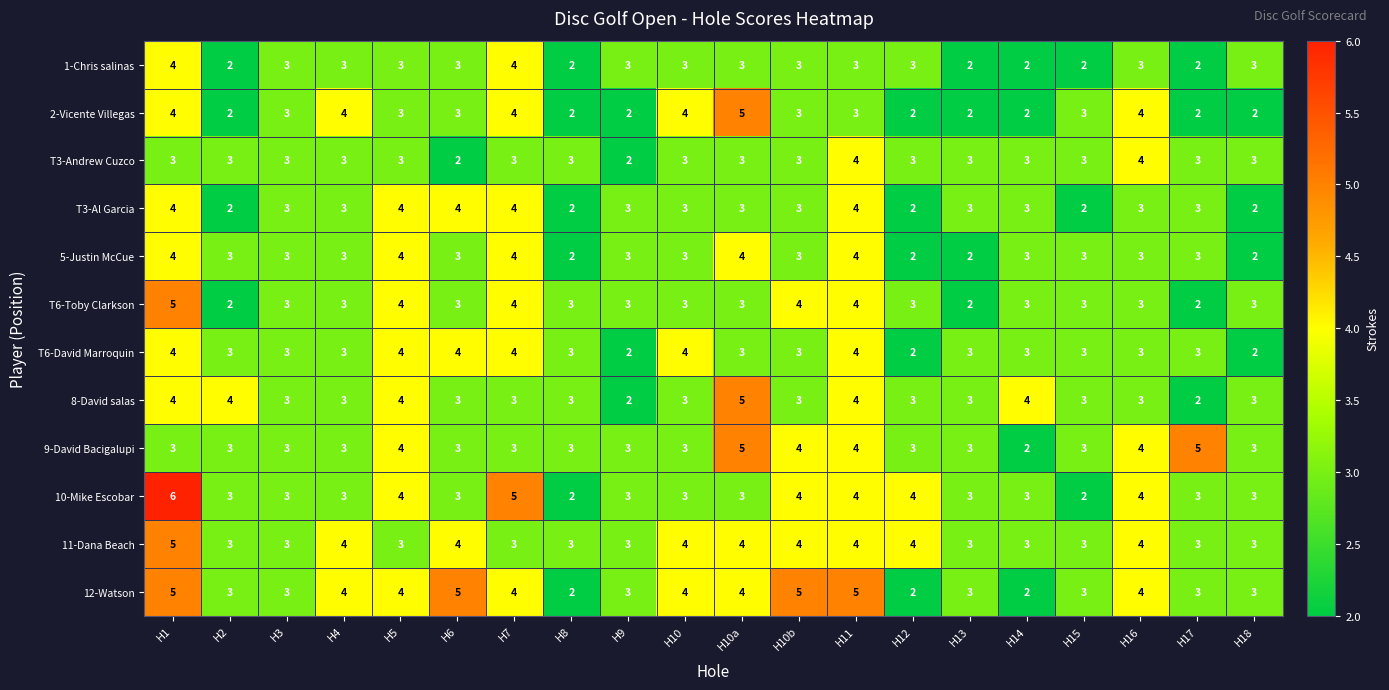

What is the sum of the 12-Watson values at H2 and H17?

6